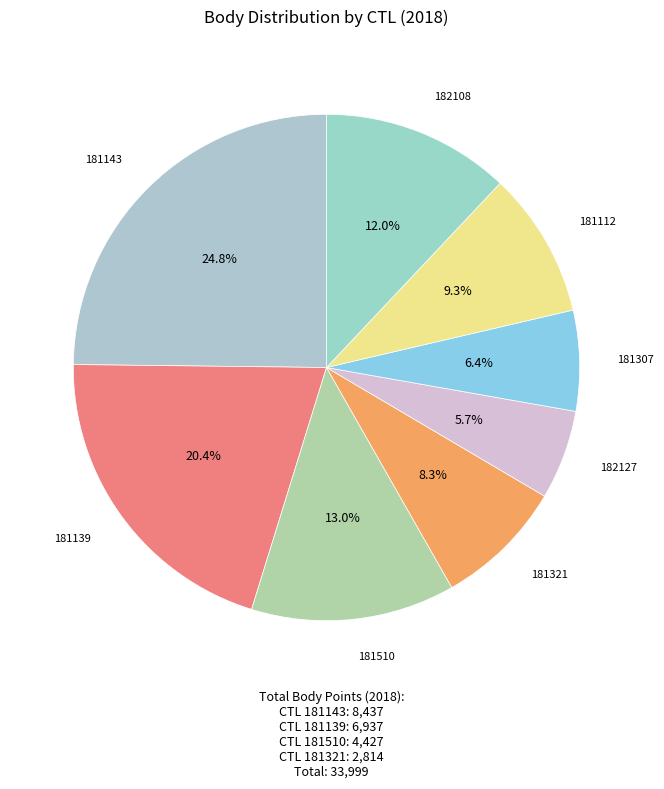

What percentage is NOT represented by 182108?

88.0%